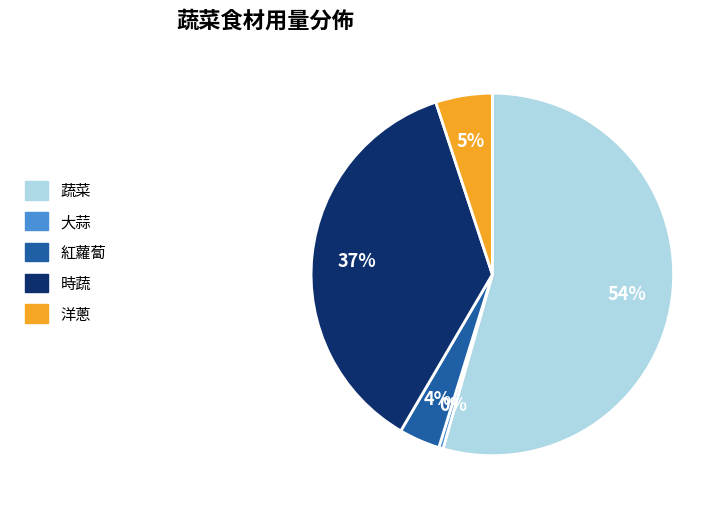

The 紅蘿蔔 slice represents 4% of the pie. True or false?

True